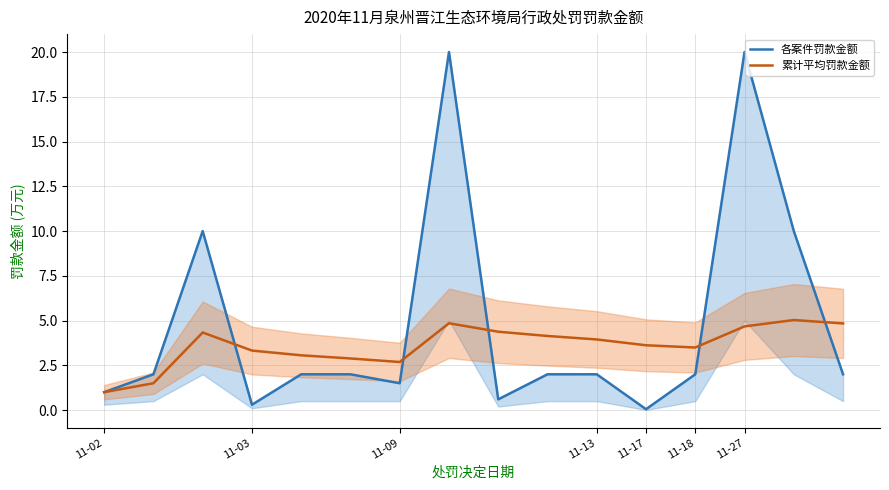

Is it true that 累计平均罚款金额 equals 1.5 at 11-27?

False